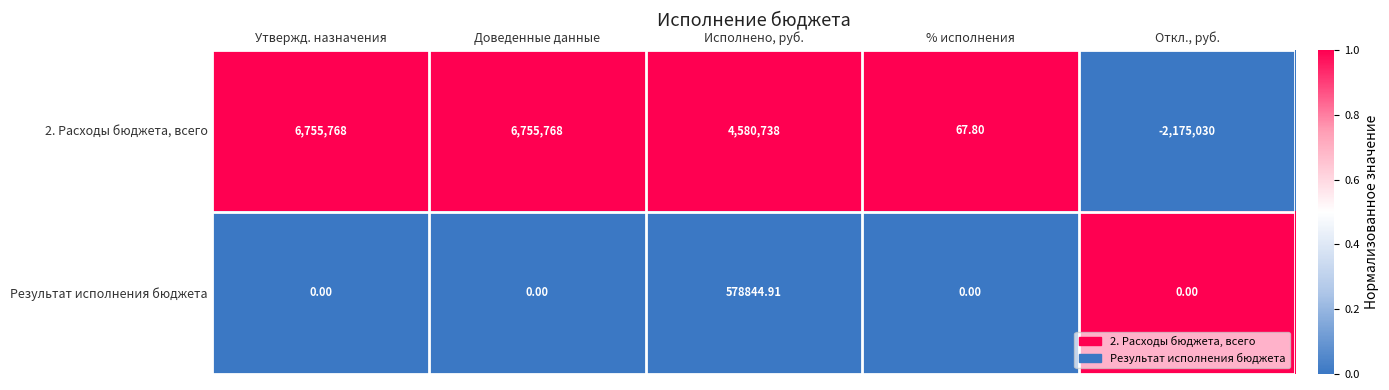

How many distinct data groups are displayed?

2